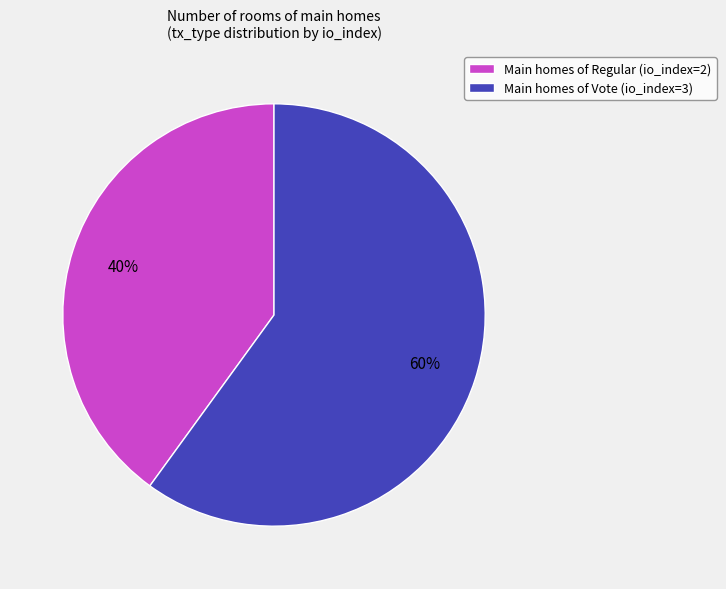

Which slice is the smallest?

Main homes of Regular (io_index=2)